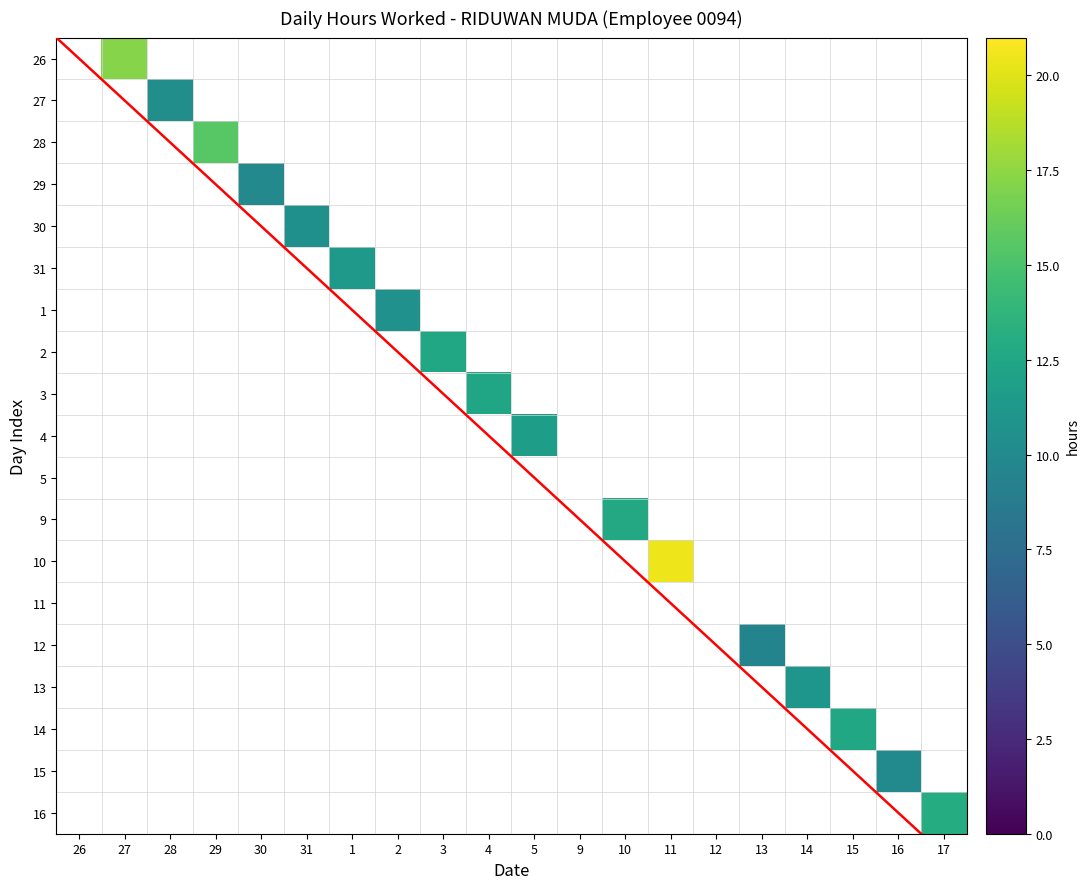

Rank the series at 2 from highest to lowest value.

26, 27, 28, 29, 30, 31, 1, 2, 3, 4, 5, 9, 10, 11, 12, 13, 14, 15, 16